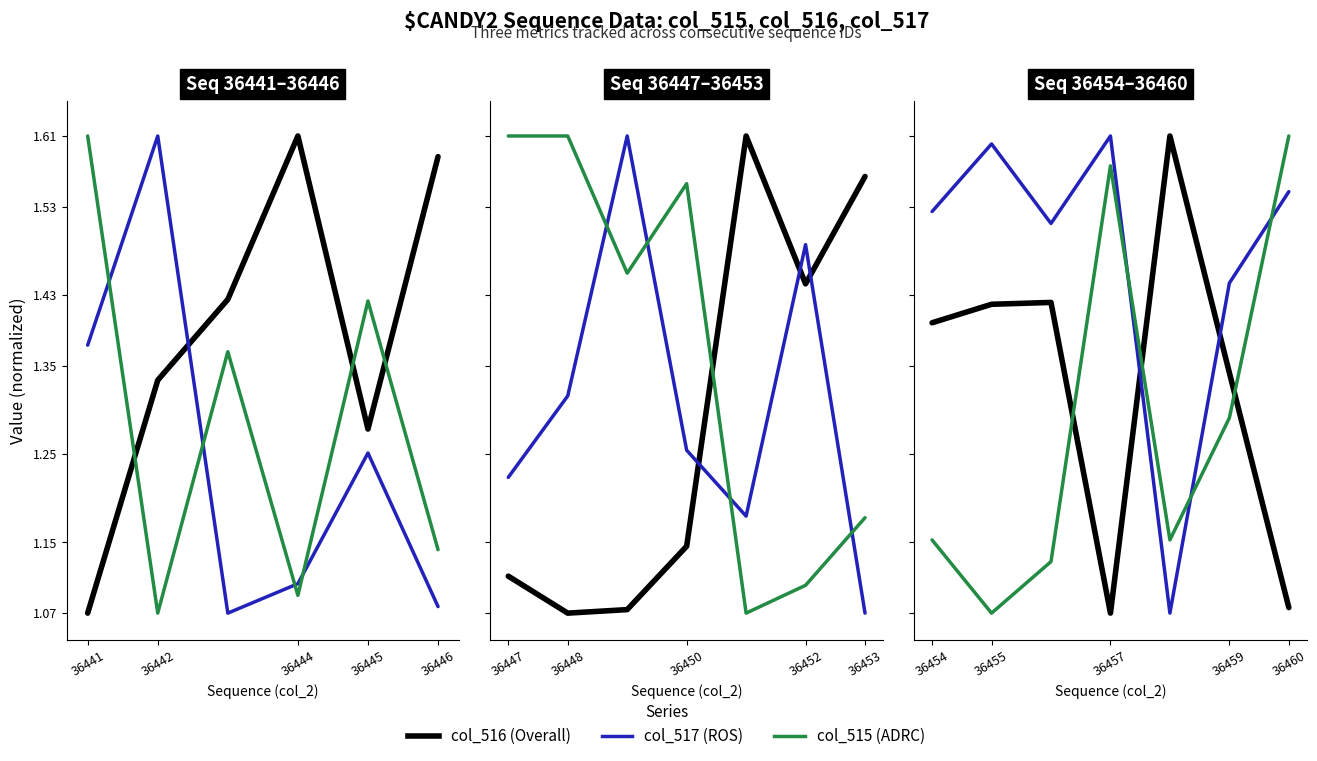

Is it true that col_517 equals 2.9 at 36457?

False